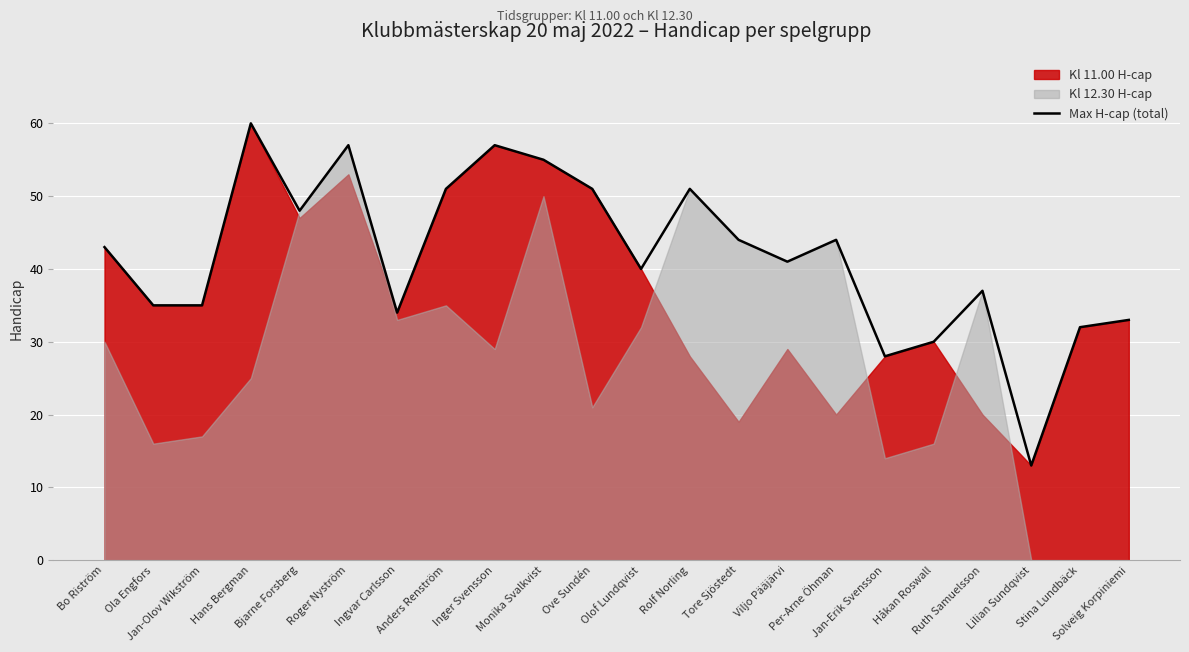

Which category has the highest value across all series?

Hans Bergman